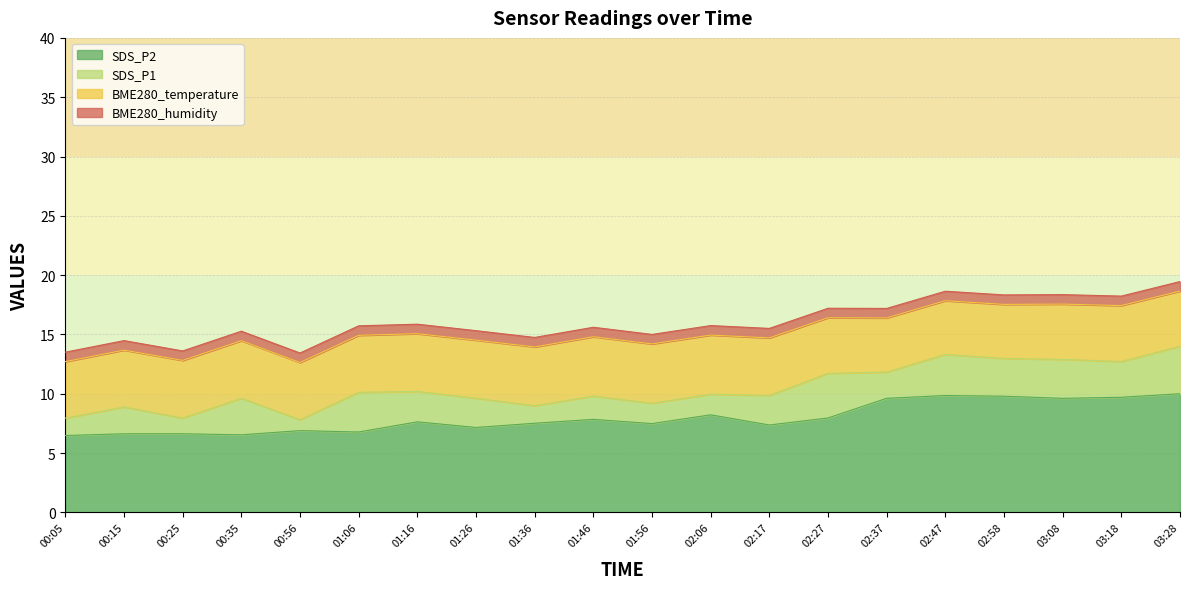

In SDS_P2, how many points are higher than both neighbors (excluding endpoints)?

5